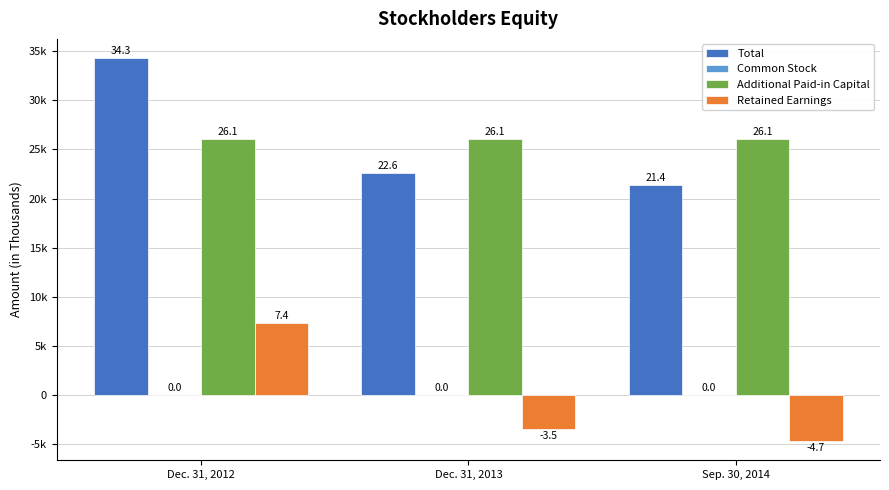

The Retained Earnings series shows -4702 at Sep. 30, 2014. True or false?

True